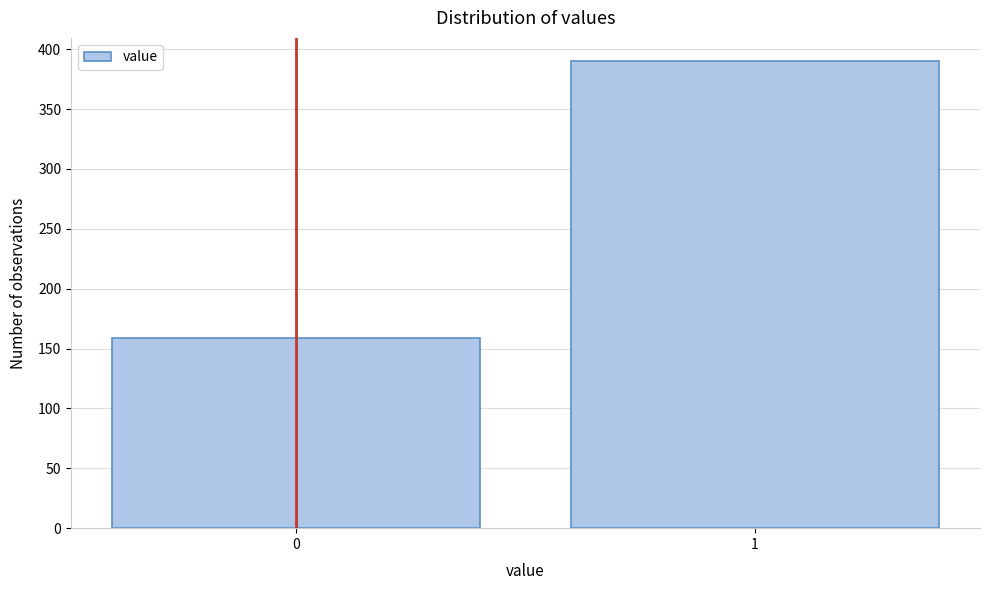

Reading left to right, what are all the values shown in this chart?

159	390